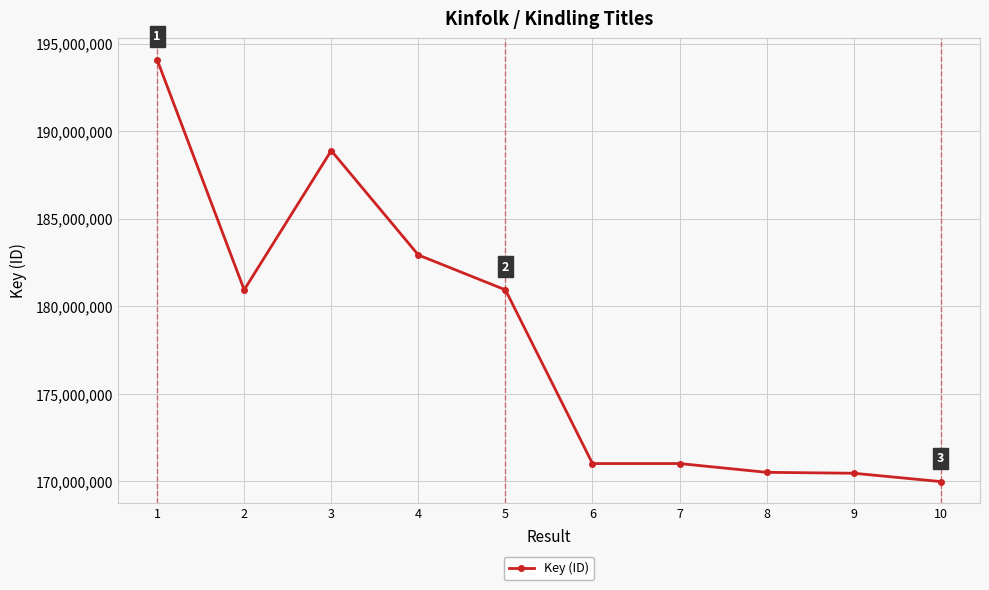

What is the value of the 8th point from the left?

170520173